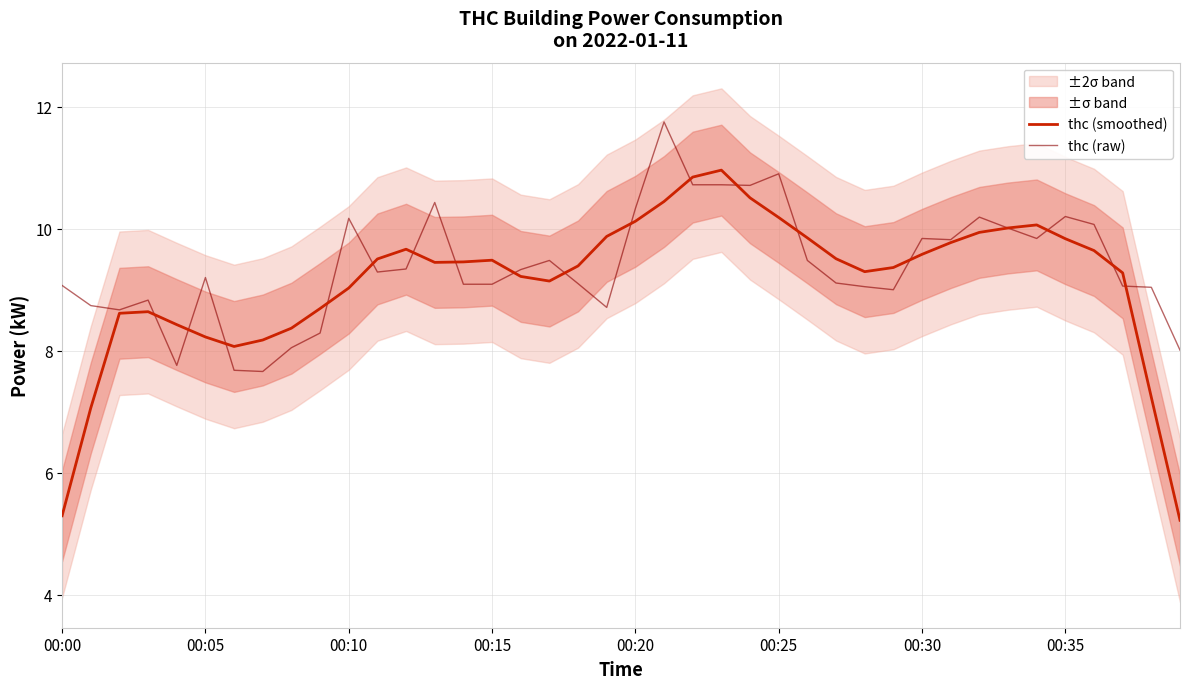

Which series has the largest range (max minus min)?

thc (smoothed)